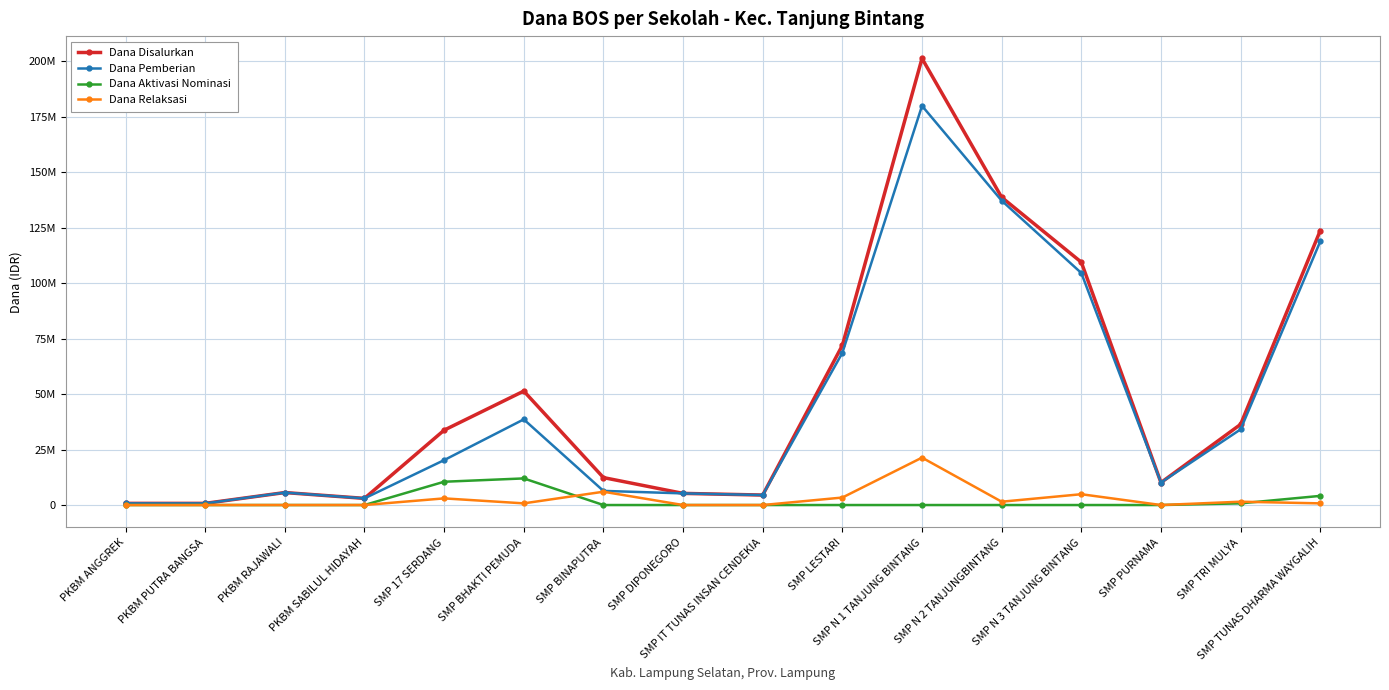

Is this an area chart (filled region under the line)?

No